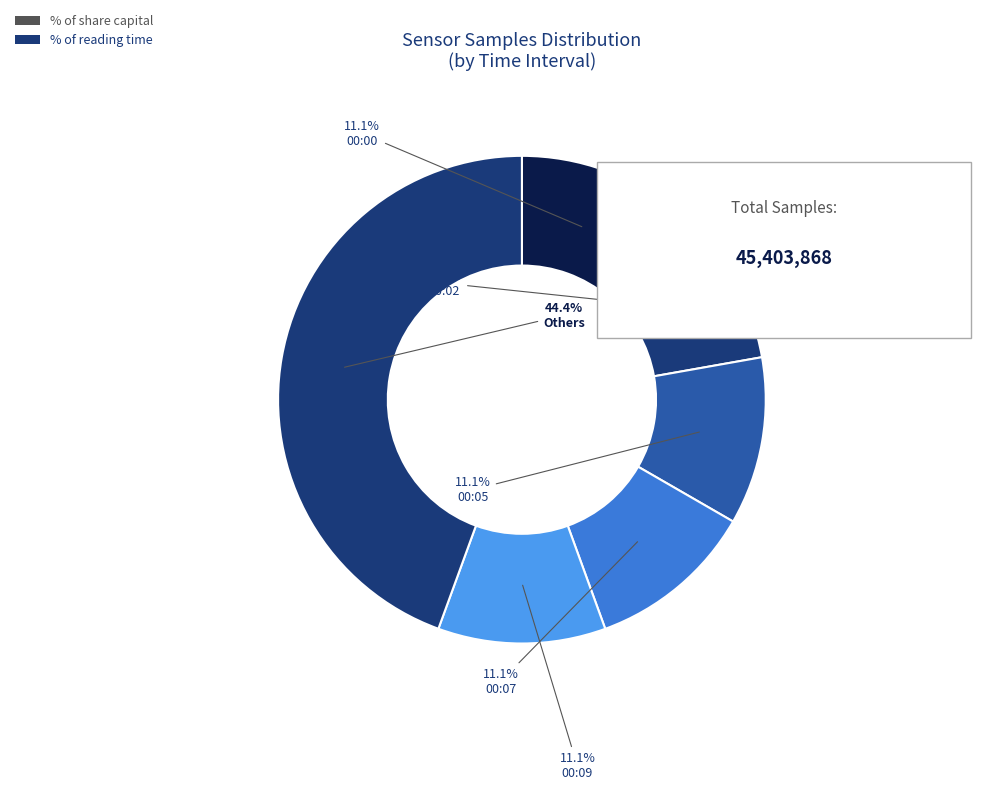

Which category has the smallest portion of the pie?

00:00